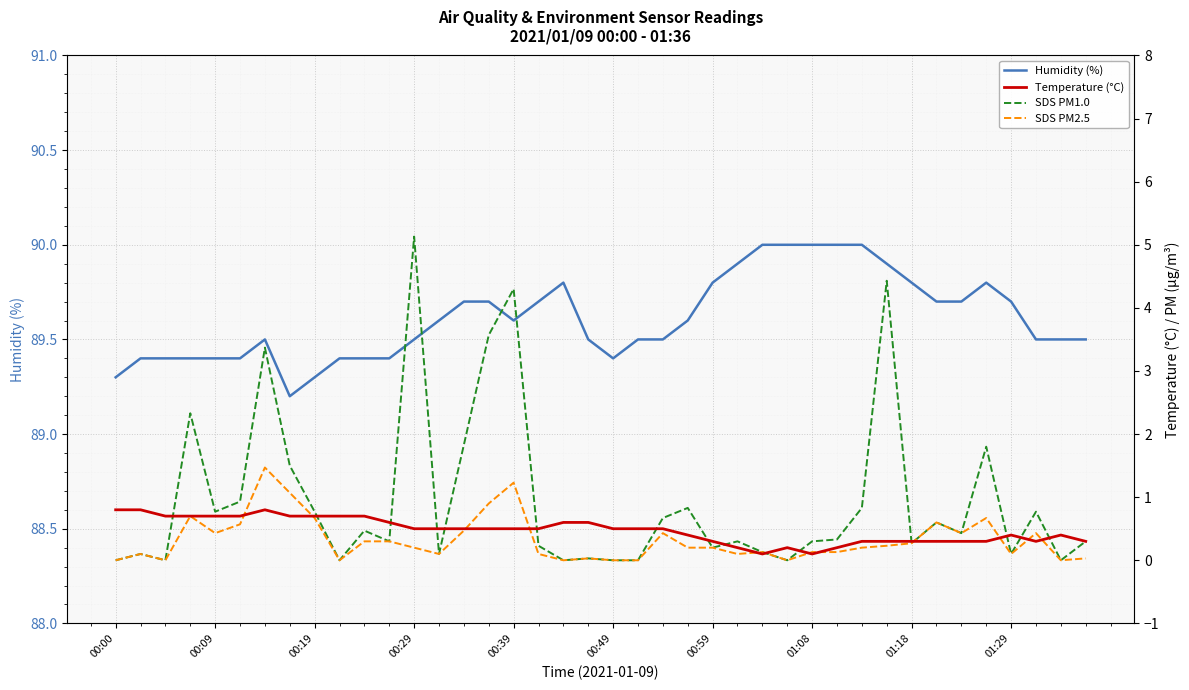

What is the difference between the maximum and minimum values in the Humidity (%) series?

0.8